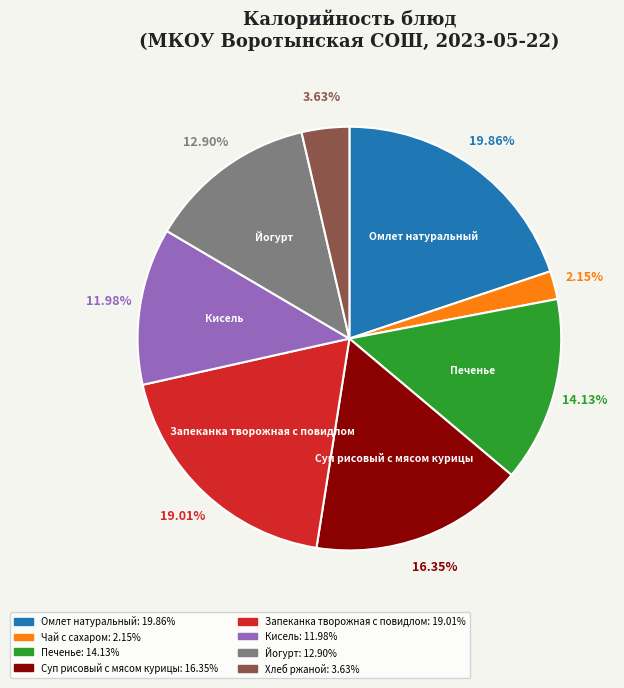

Rank the categories by value from lowest to highest.

Чай с сахаром, Хлеб ржаной, Кисель, Йогурт, Печенье, Суп рисовый с мясом курицы, Запеканка творожная с повидлом, Омлет натуральный